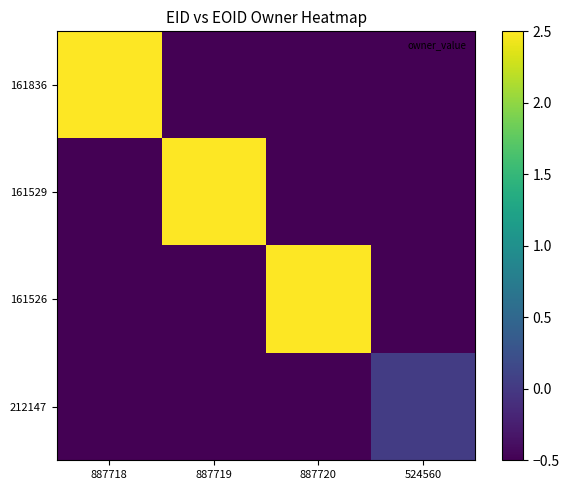

Which series has the largest range (max minus min)?

161836